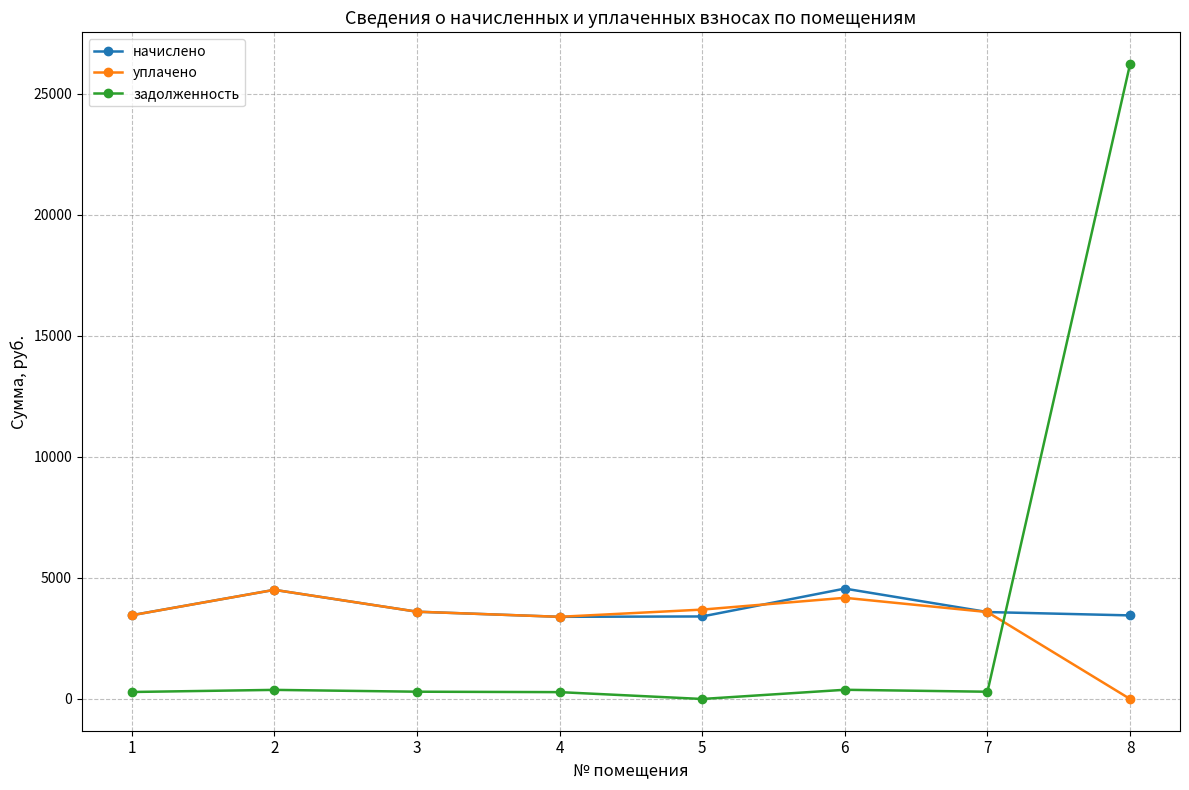

True or false: уплачено and начислено intersect in this chart.

True